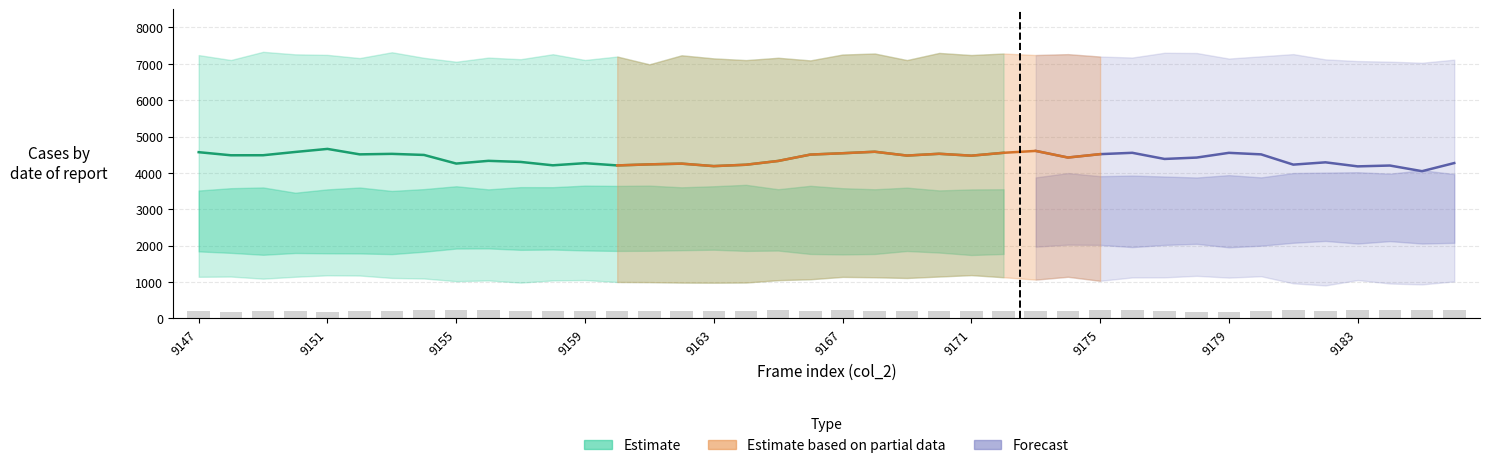

Reading left to right, list all the values displayed in this chart.

203	173	195	204	177	202	207	218	232	219	213	212	205	206	208	212	209	214	219	203	229	201	195	200	210	201	206	196	218	220	196	181	171	199	223	198	242	245	239	222